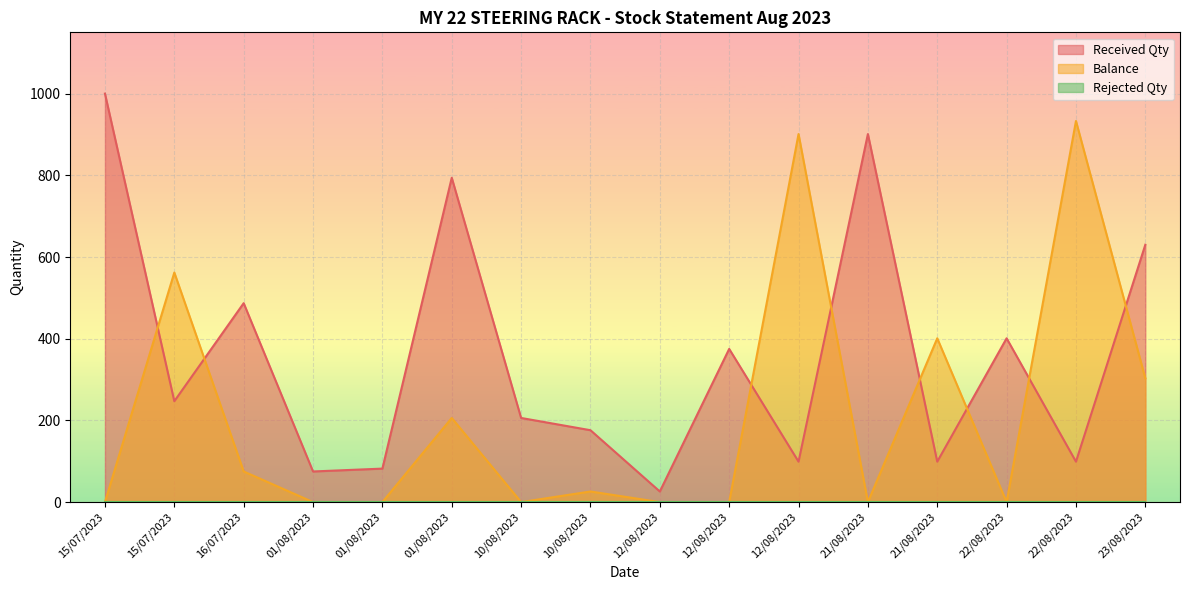

Count the number of categories in the chart.

16